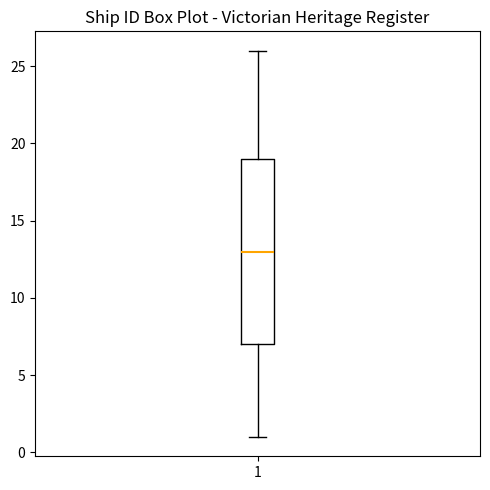

Transcribe this box plot: give where the median line is, the range the box spans, and where the two whiskers end, as read against the y-axis. The values are not printed on the chart, so give them approximately, as read against the axis.

median 13, box 7 to 19, whiskers 1 to 26